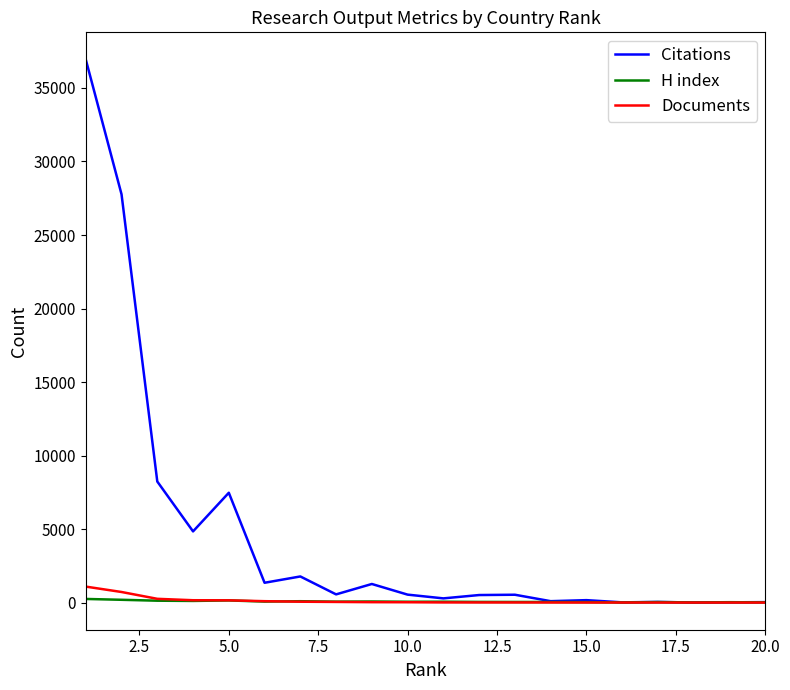

At how many categories does at least one series exceed 26203?

2